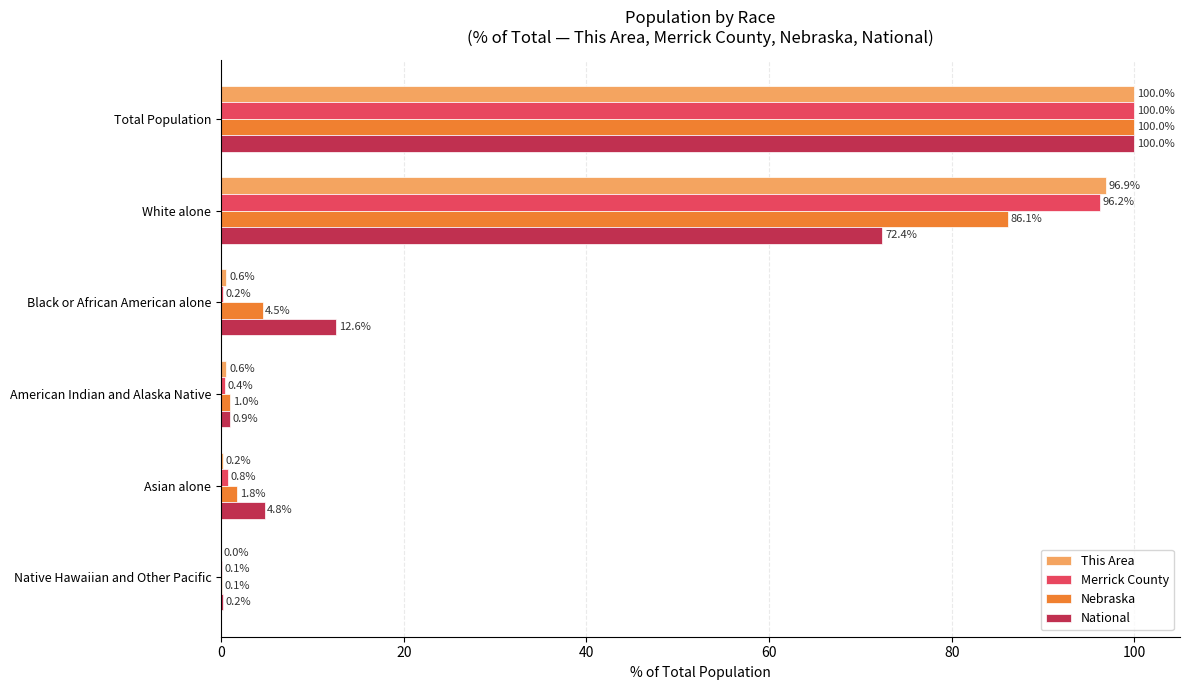

Which series has the largest total across all categories?

This Area